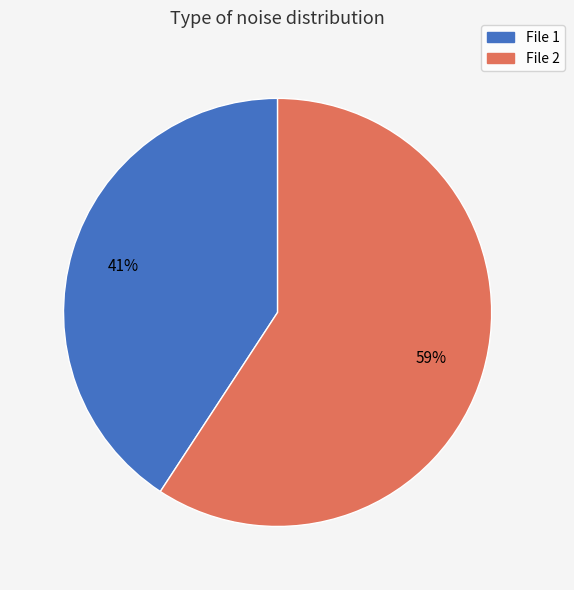

To the nearest percent, what is the average slice percentage?

50%